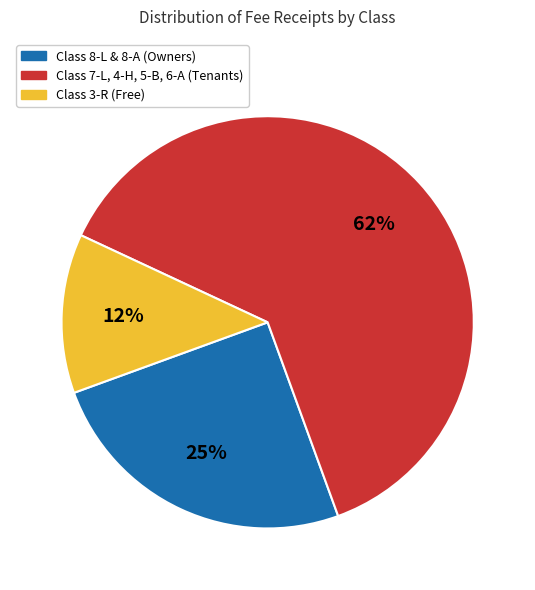

How many segments does this pie chart have?

3